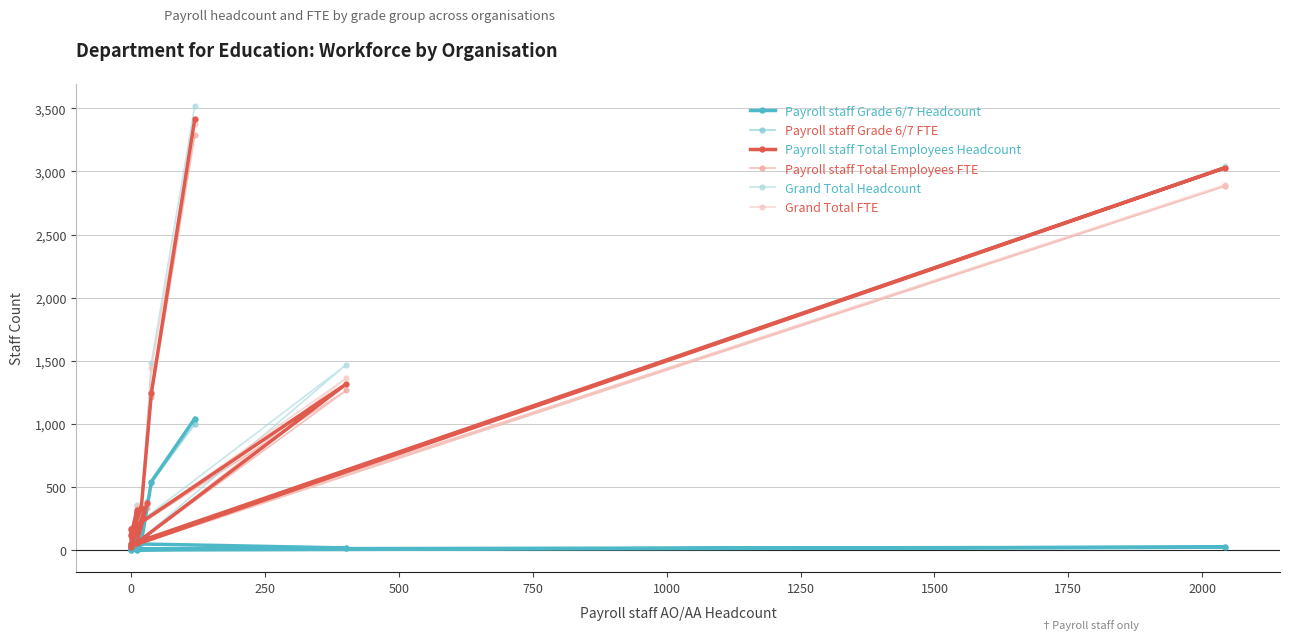

What is the total value across all series at 2000?

1654.5